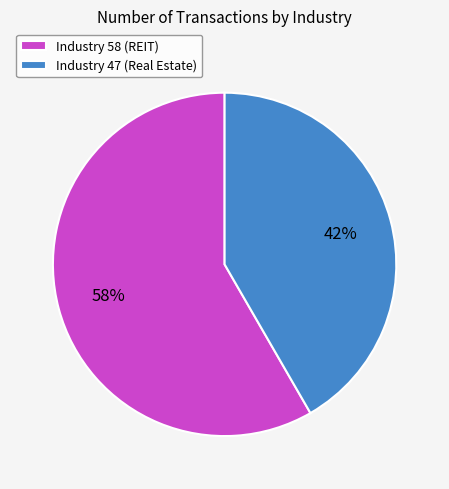

To the nearest percent, what is the average slice percentage?

50%